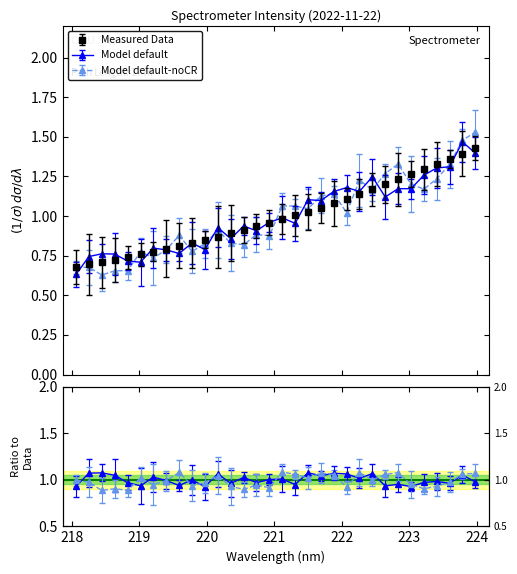

What is the minimum value shown in the chart?

0.7